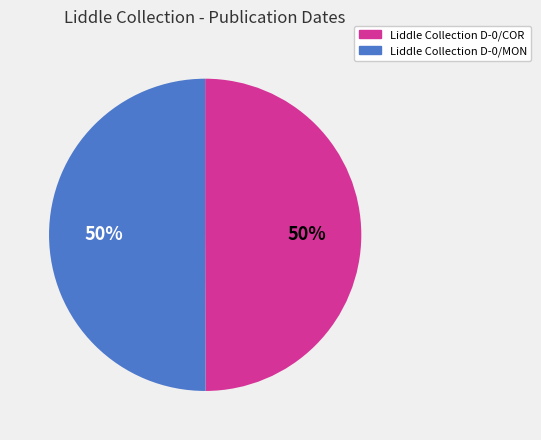

Is it true that Liddle Collection D-0/COR is 57% of the pie?

False